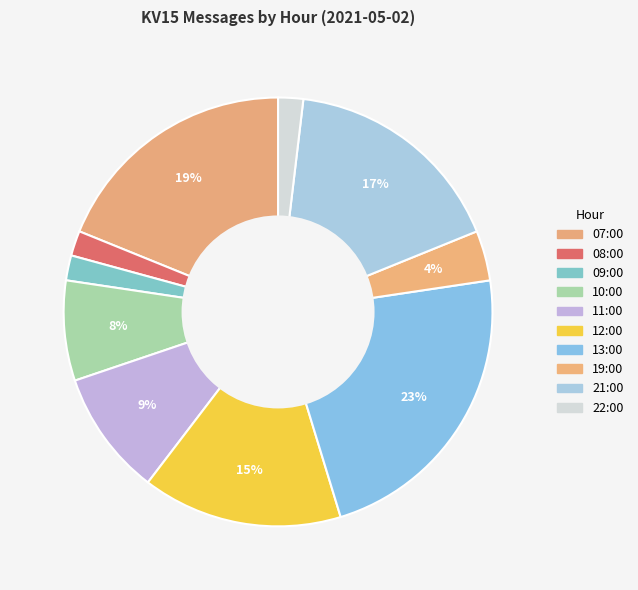

How many segments does this pie chart have?

10